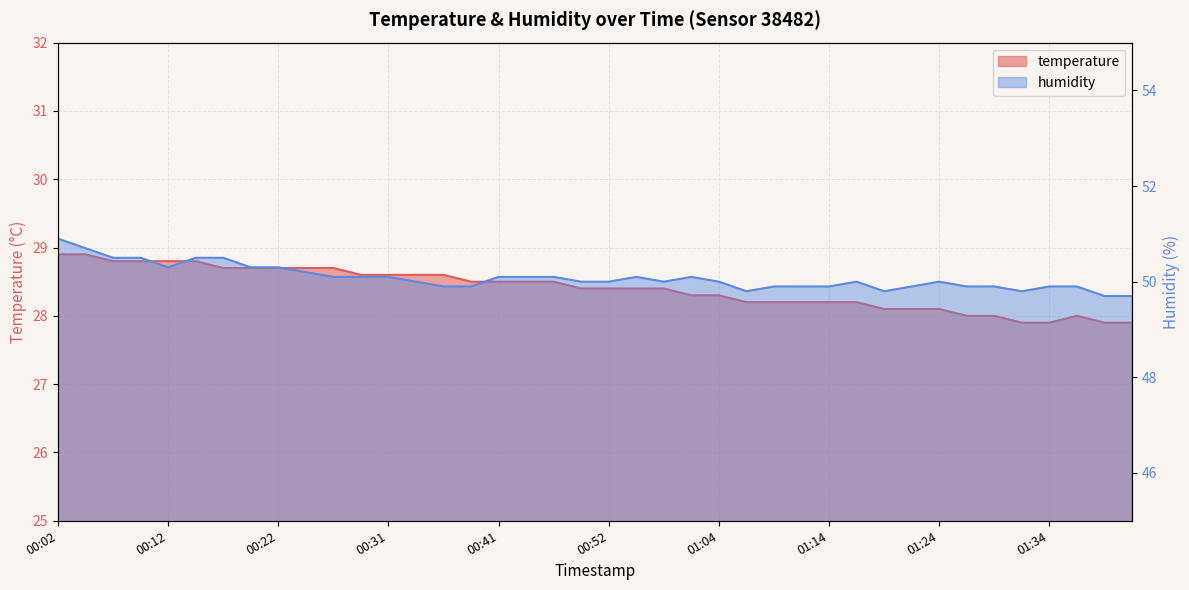

What is the lowest value of the temperature series?

27.9